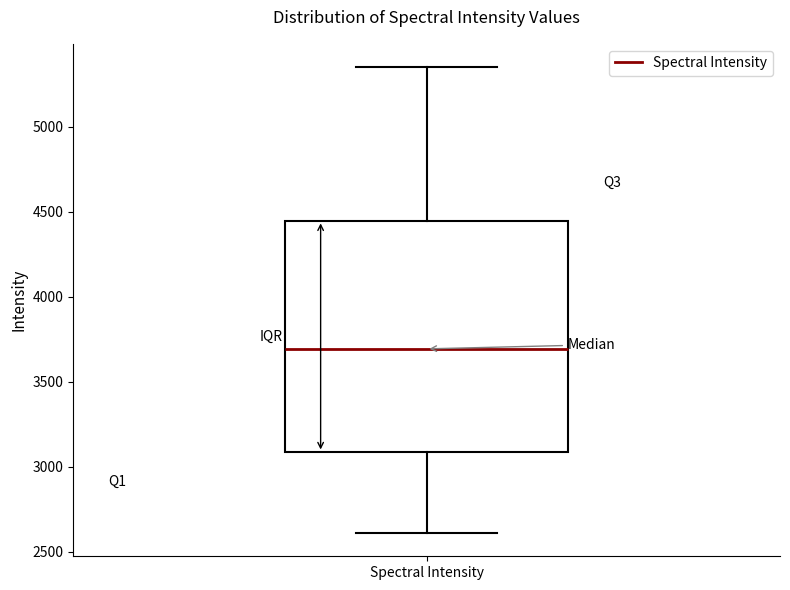

Read this box plot against the y-axis: the position of the median line, the range covered by the box, and the ends of both whiskers. The values are not printed on the chart, so give them approximately, as read against the axis.

median 3700, box 3100 to 4450, whiskers 2600 to 5350